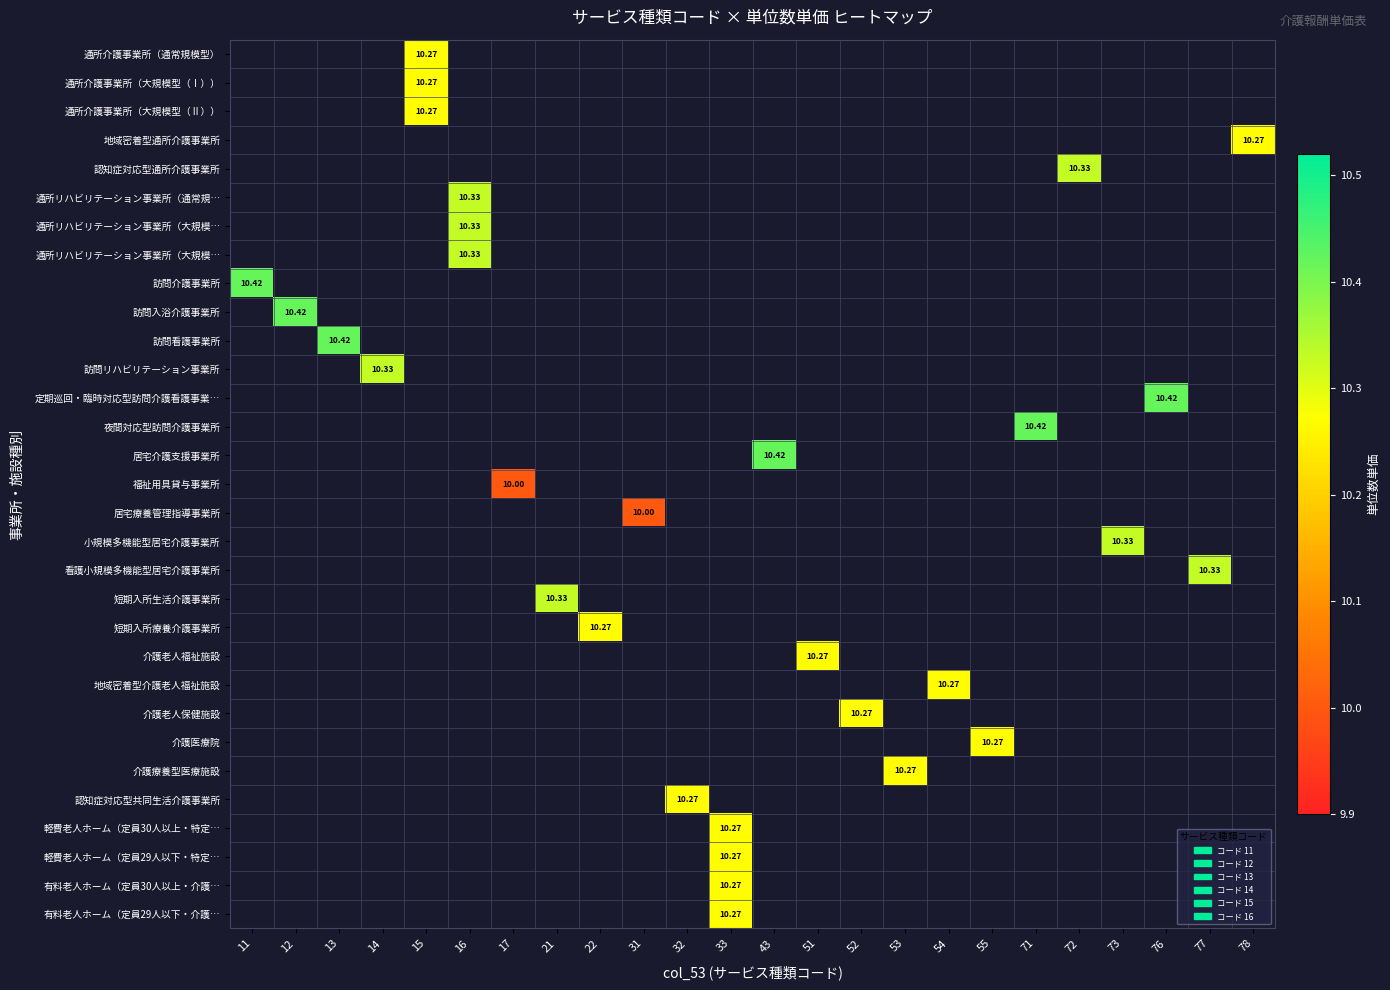

Which has a higher value, 14 or 13?

13